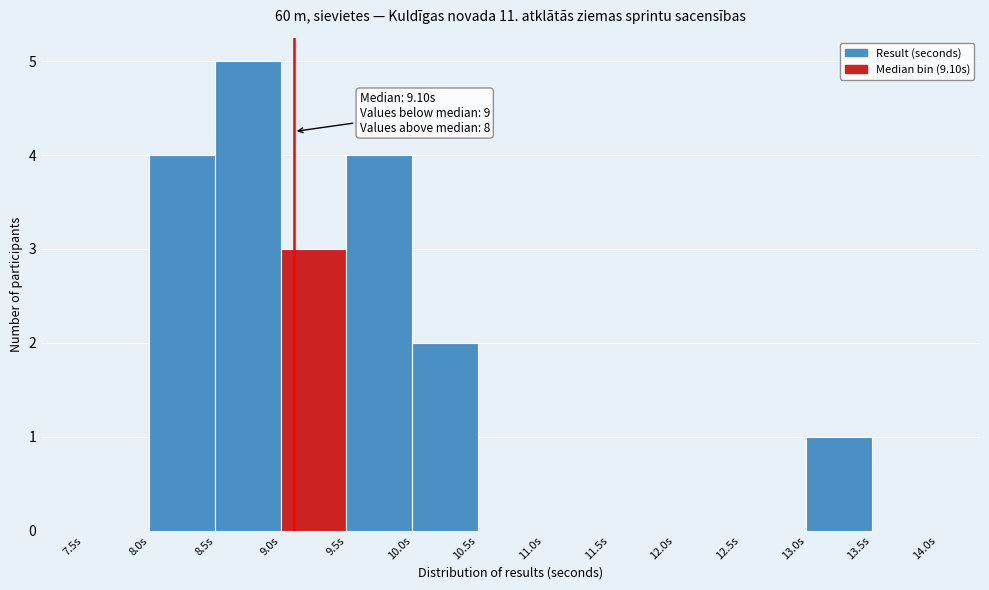

Over which range of the x-axis is the bar tallest?

8.5 to 9.0